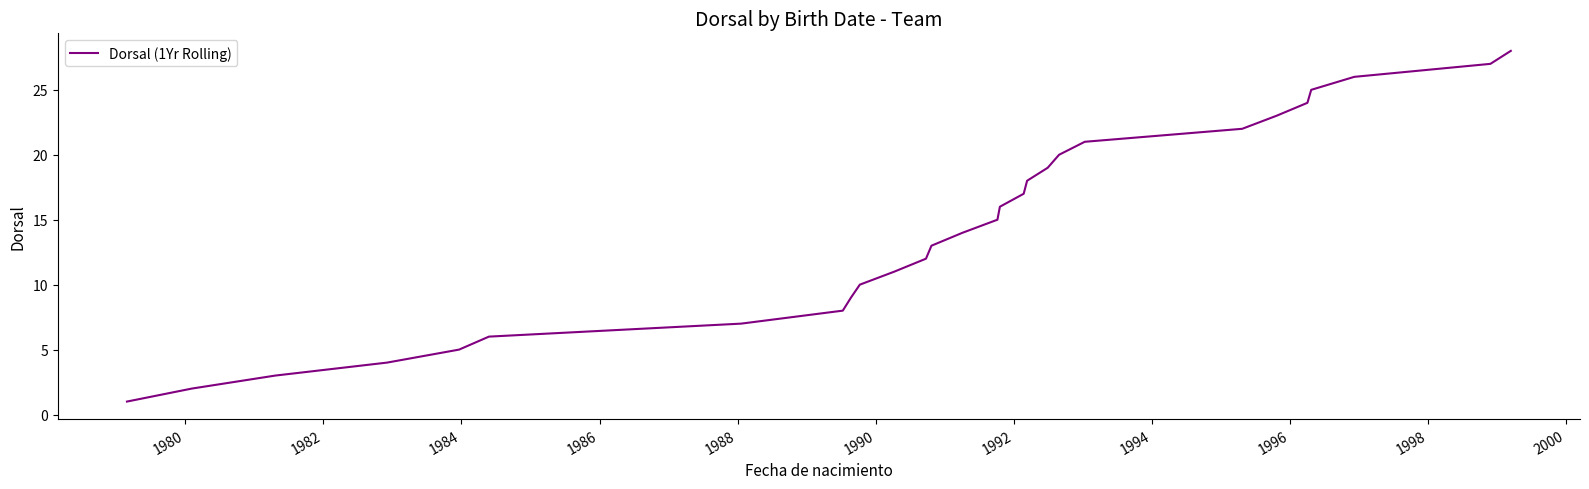

What is the maximum value shown in the chart?

28